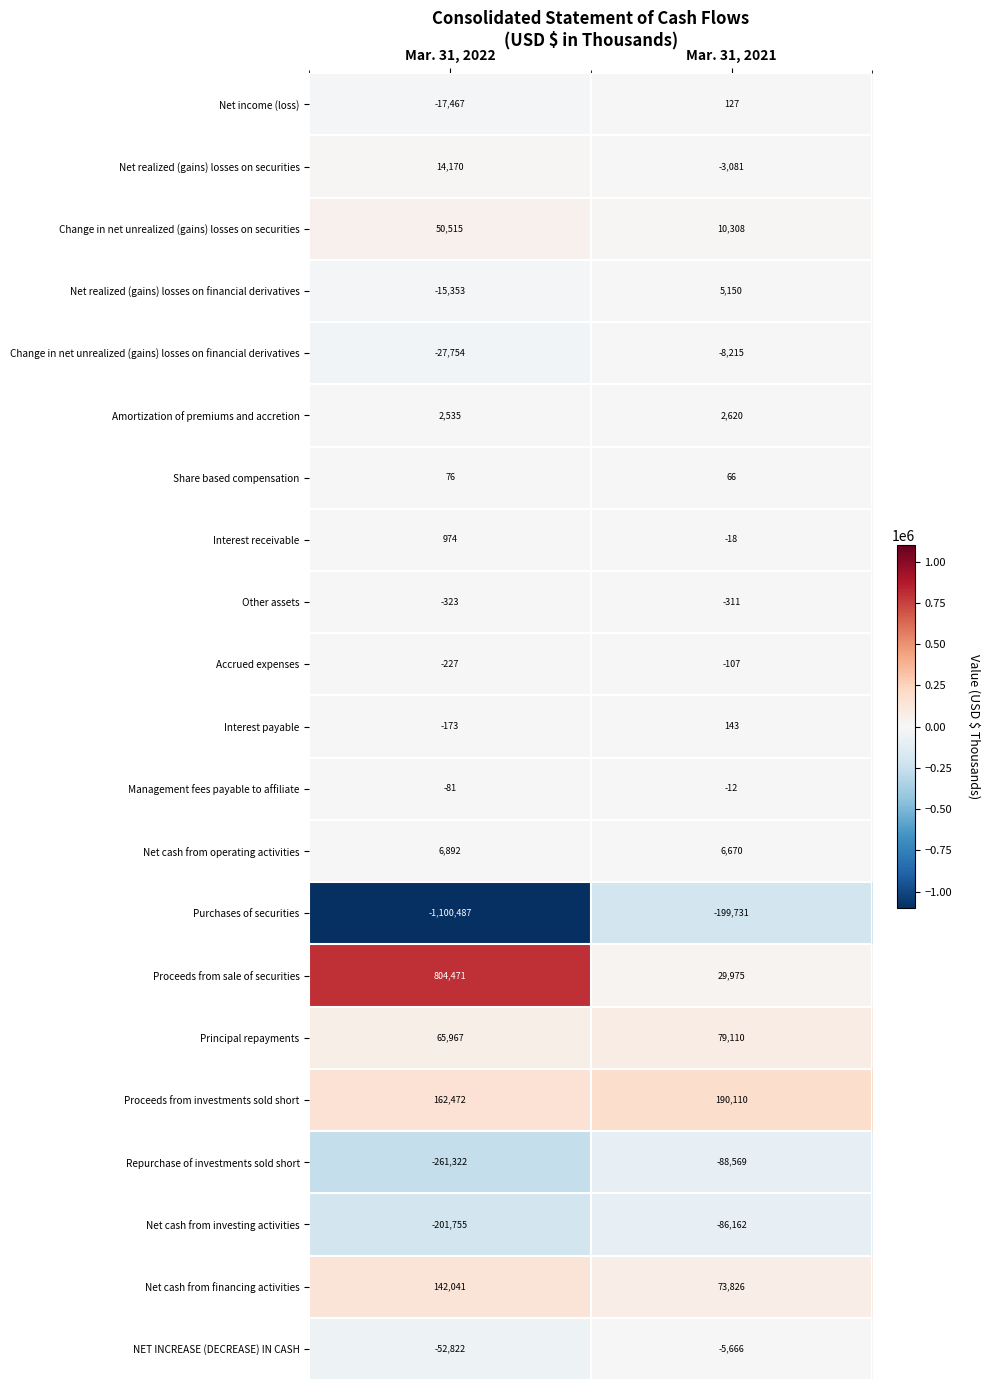

List the labels in order of Purchases of securities value, smallest first.

Mar. 31, 2022, Mar. 31, 2021